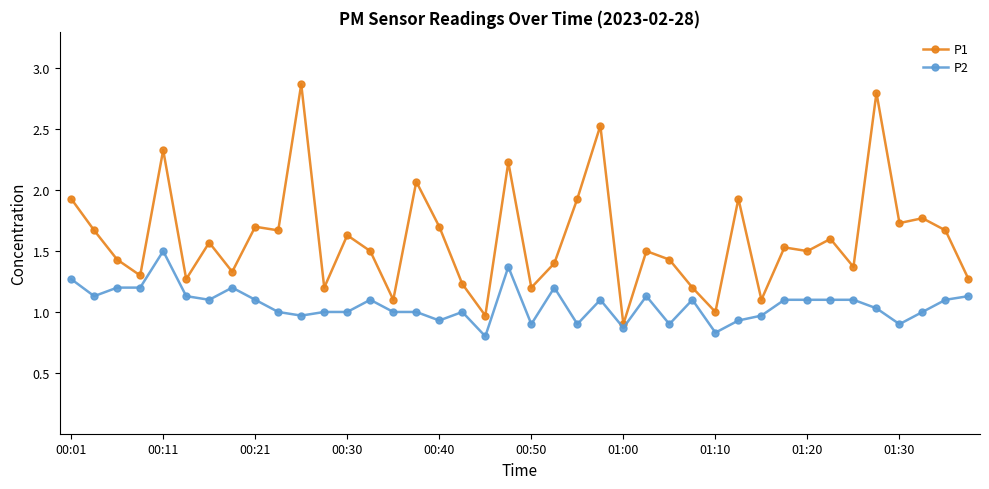

What is the minimum value shown in the chart?

0.8